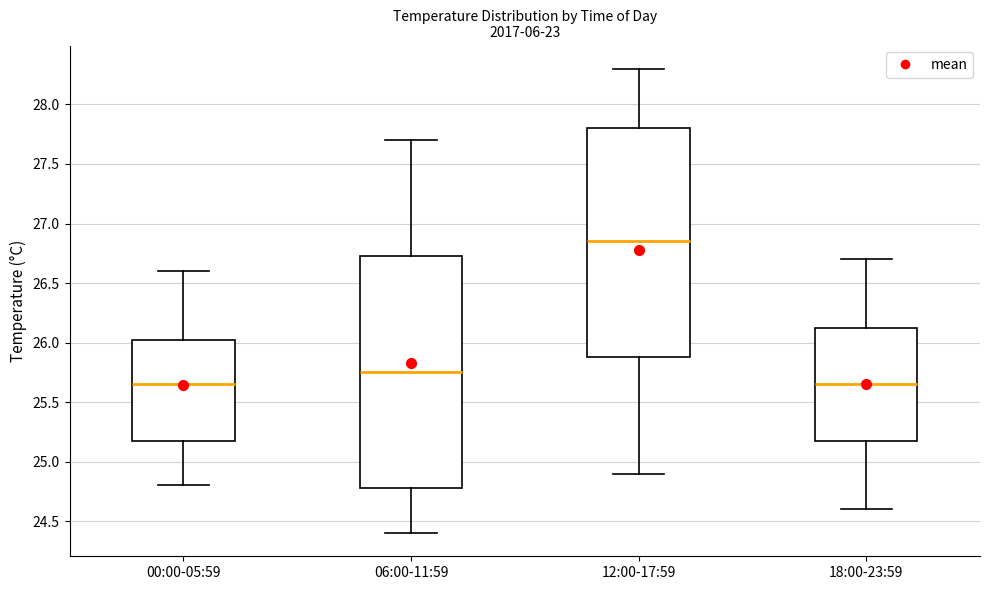

Where does the median line of the box for 12:00-17:59 sit on the y-axis? The values are not printed on the chart, so give them approximately, as read against the axis.

26.85